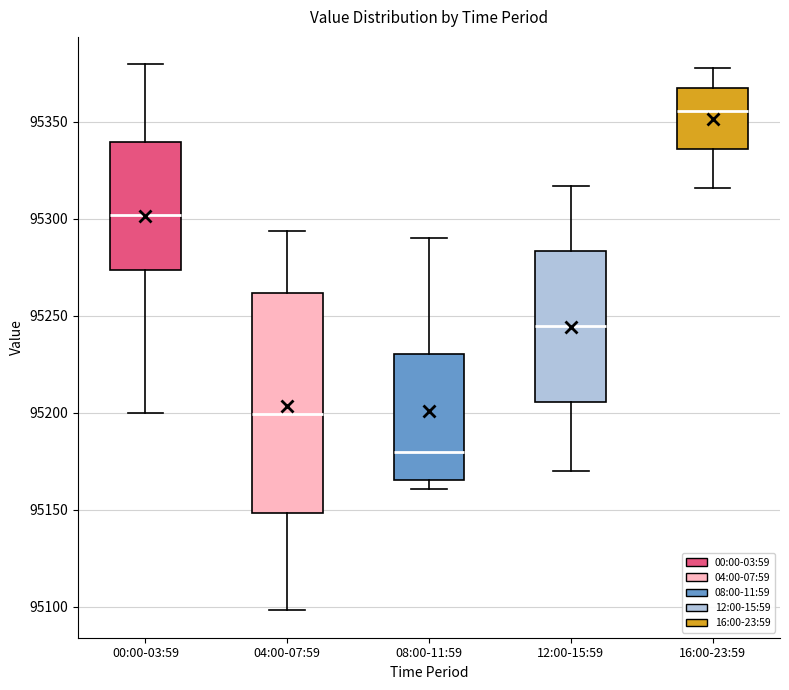

Where does the upper whisker of the box for 08:00-11:59 end on the y-axis? The values are not printed on the chart, so give them approximately, as read against the axis.

95290